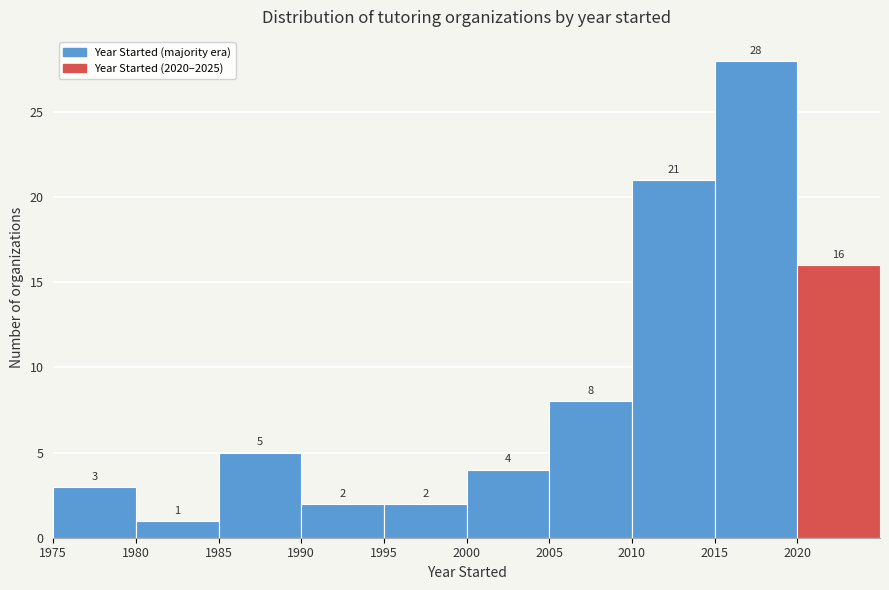

How tall is the bar that spans 2015 to 2020 on the x-axis?

28